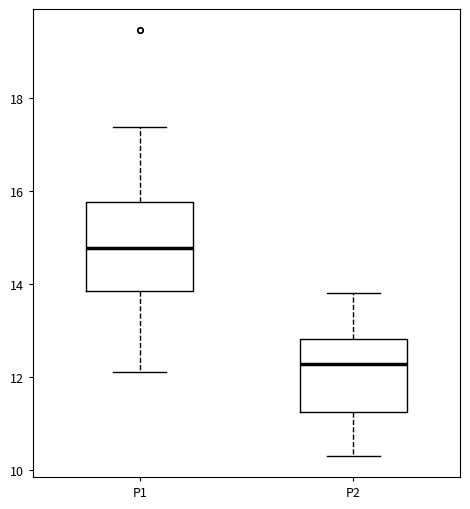

Which box has the lowest median line?

P2